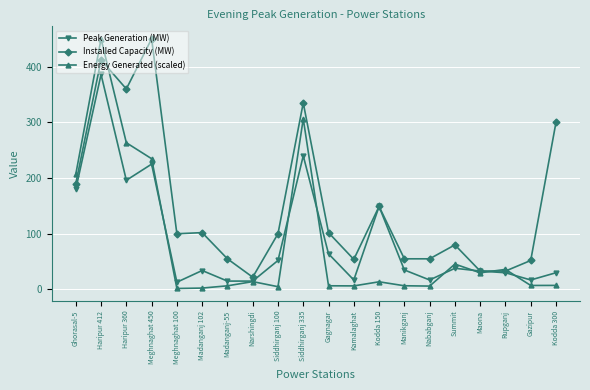

Is the value of Peak Generation (MW) at Haripur 360 greater than the value of Energy Generated (scaled) at Siddhirganj 335?

No